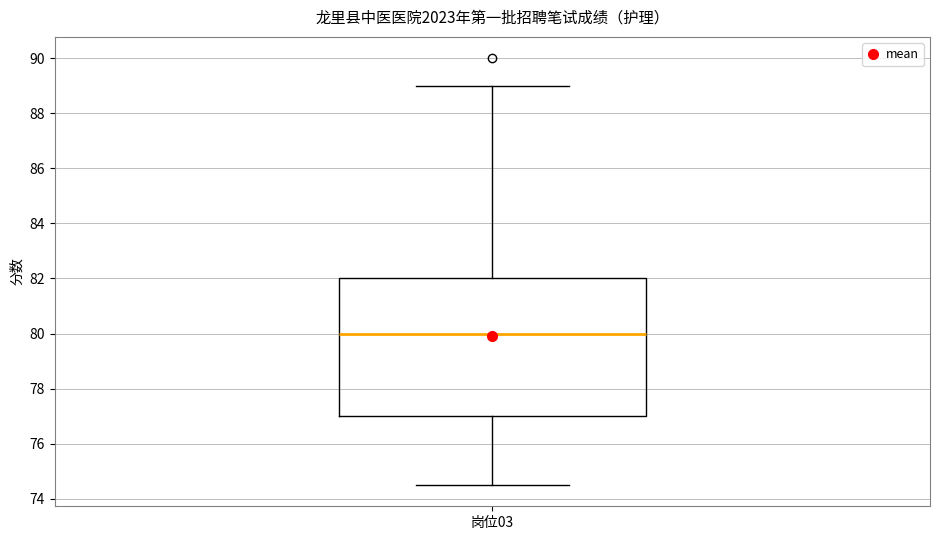

Read this box plot against the y-axis: the position of the median line, the range covered by the box, and the ends of both whiskers. The values are not printed on the chart, so give them approximately, as read against the axis.

median 80.0, box 77.0 to 82.0, whiskers 74.6 to 89.0